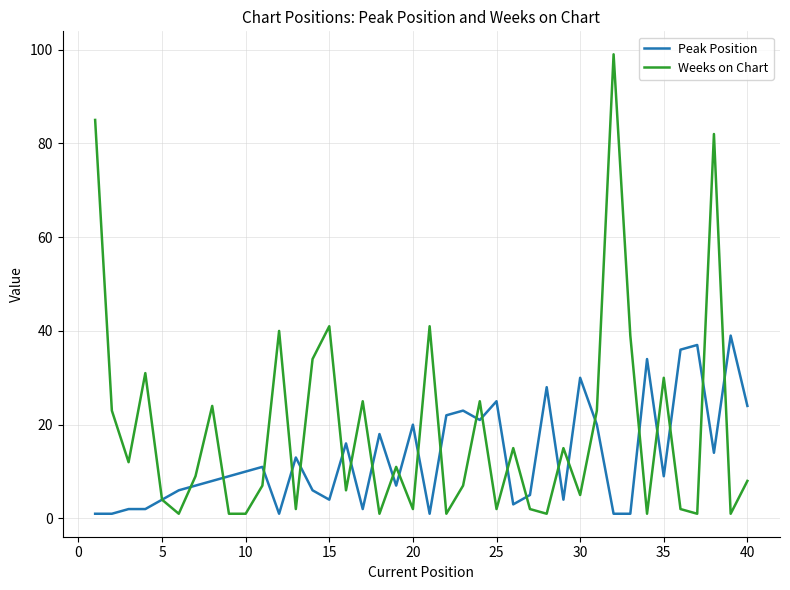

Which series has the largest range (max minus min)?

Weeks on Chart